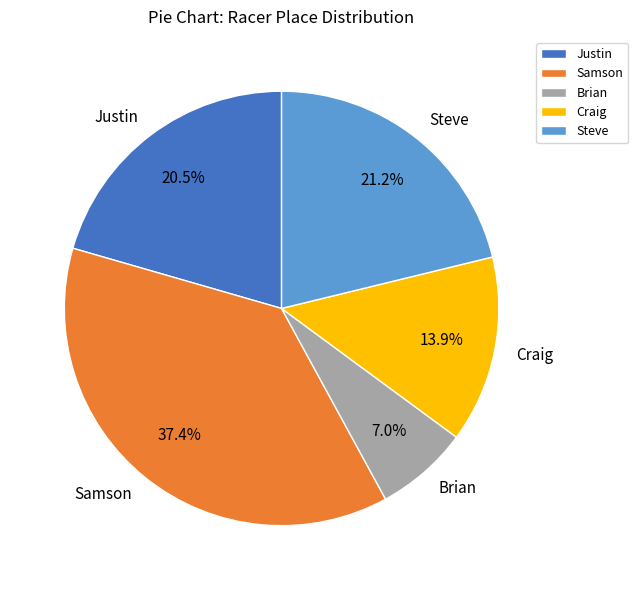

How many segments does this pie chart have?

5